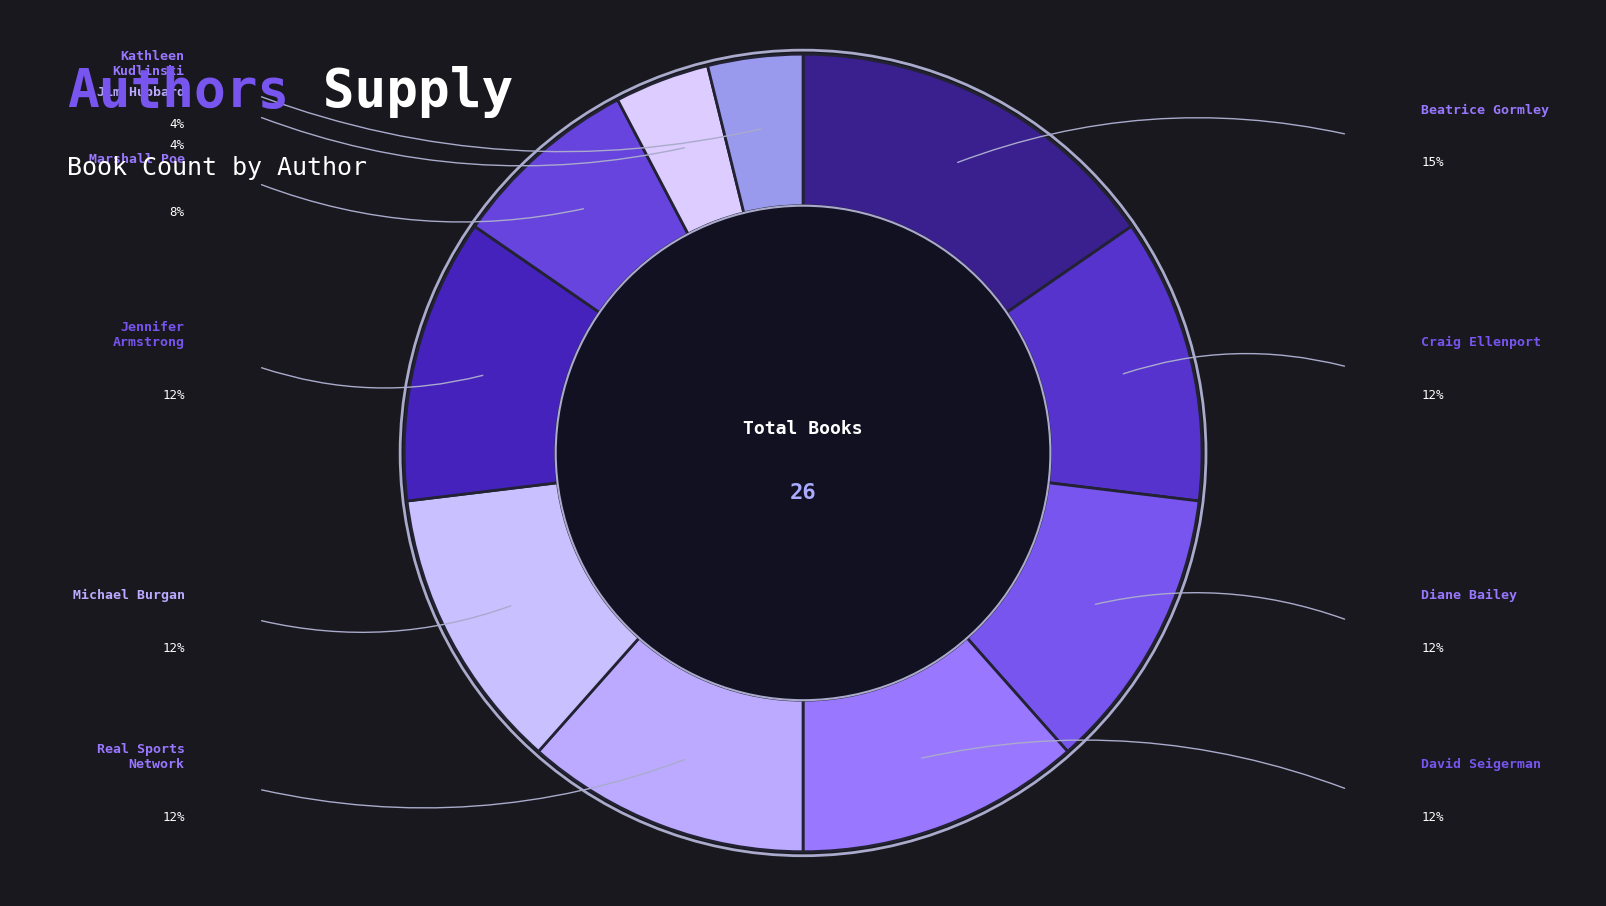

What is the largest slice in the pie chart?

Beatrice Gormley